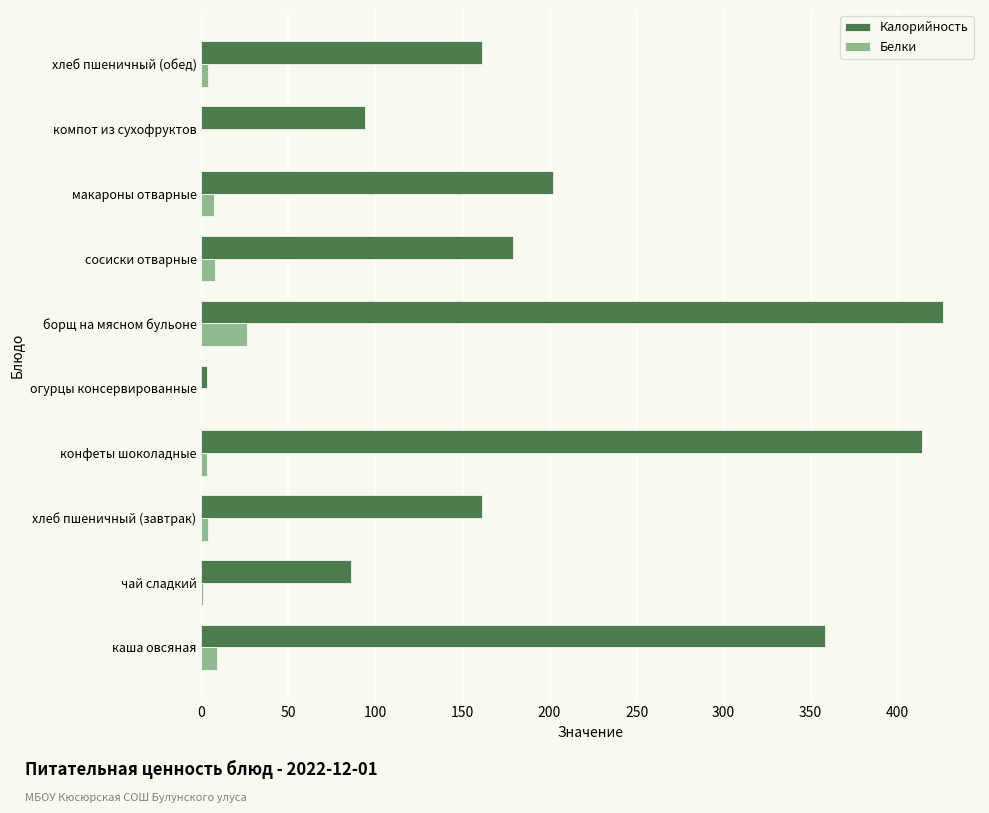

Between макароны отварные and хлеб пшеничный (обед), which series saw the biggest shift?

Калорийность